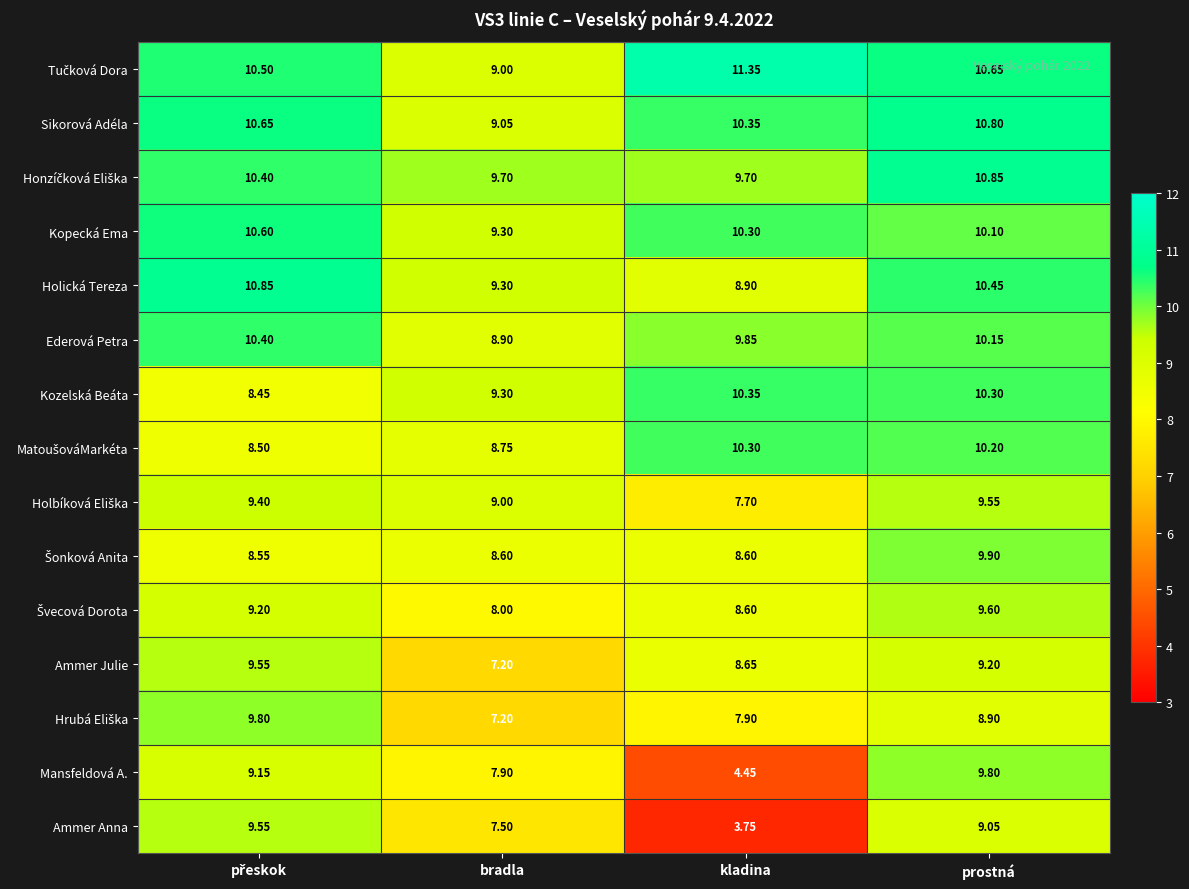

Which series has the widest spread of values?

Ammer Anna